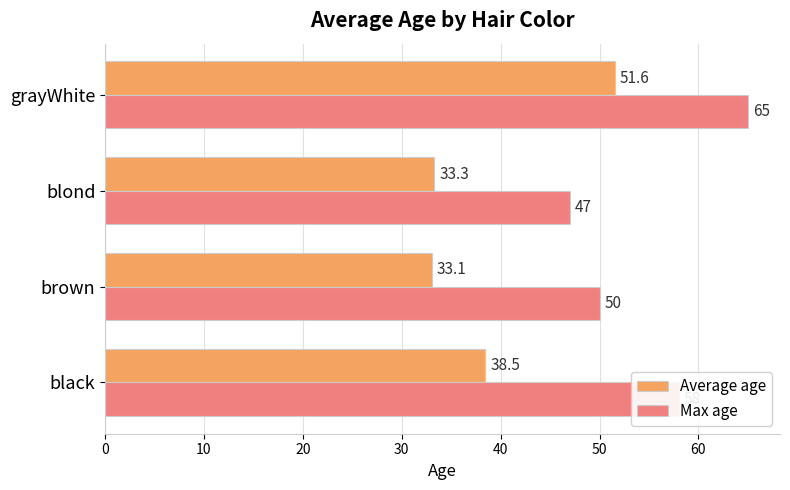

How many data points in Average age are above 38?

2